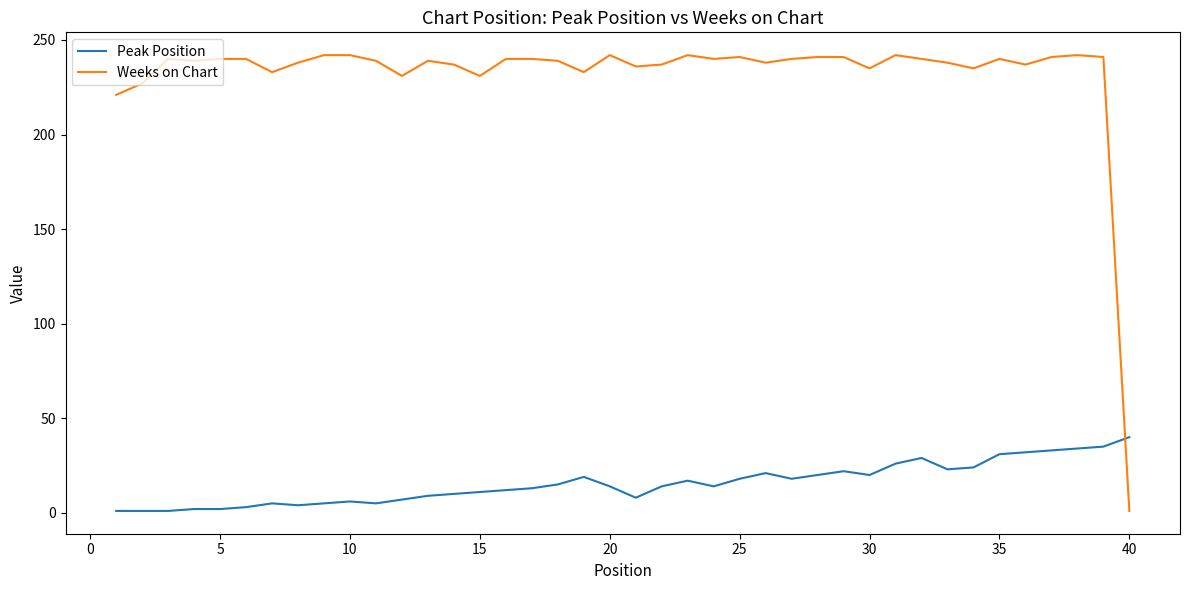

How many series are shown in this chart?

2